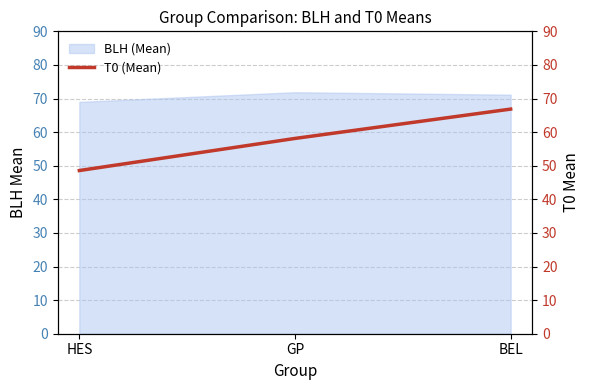

What is the smallest value displayed?

48.6